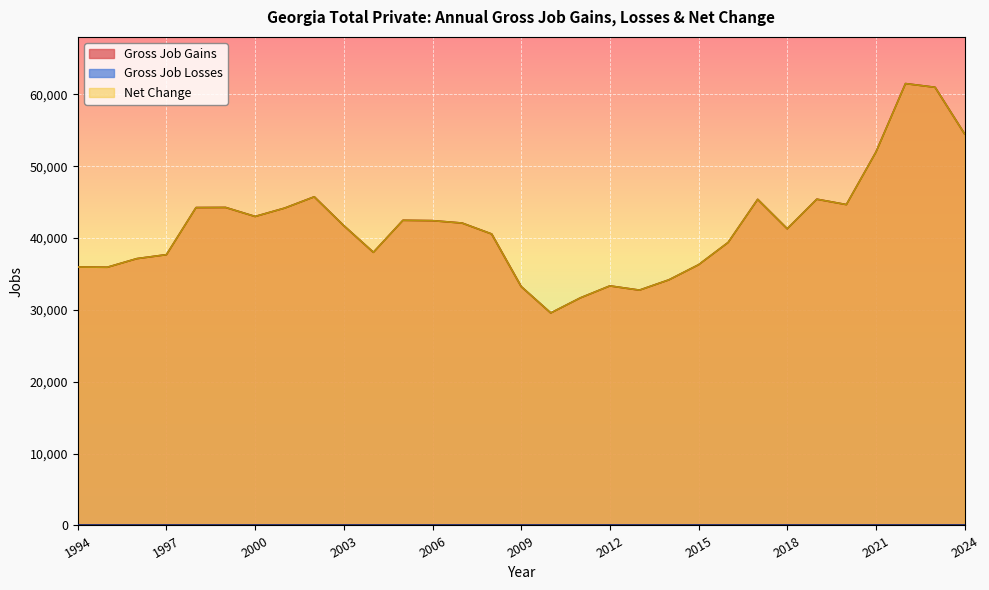

At which label is Net Change closest to 45536?

2019